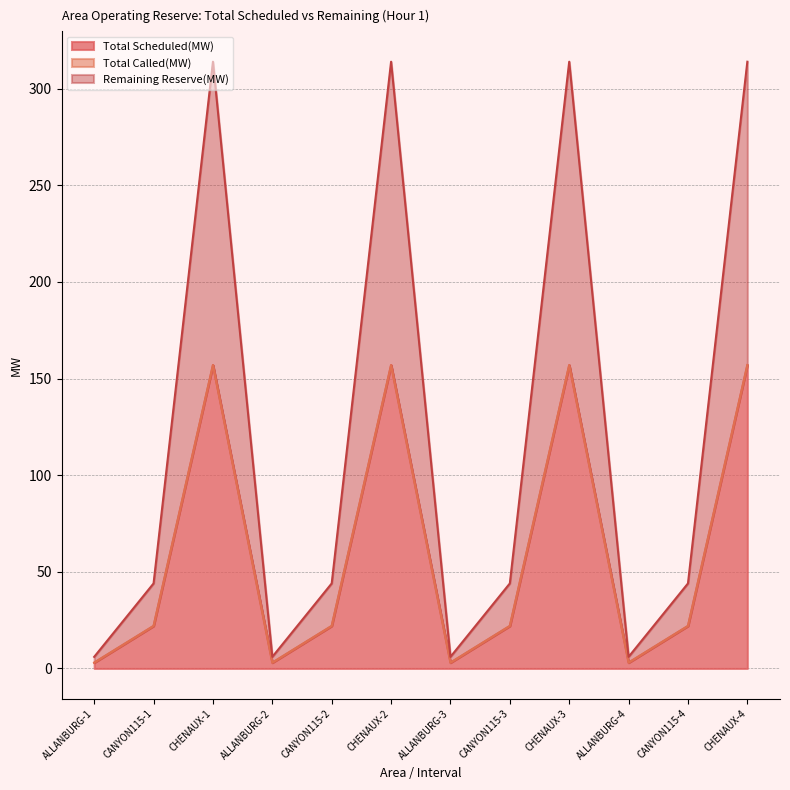

Which category has the highest value across all series?

CHENAUX-1